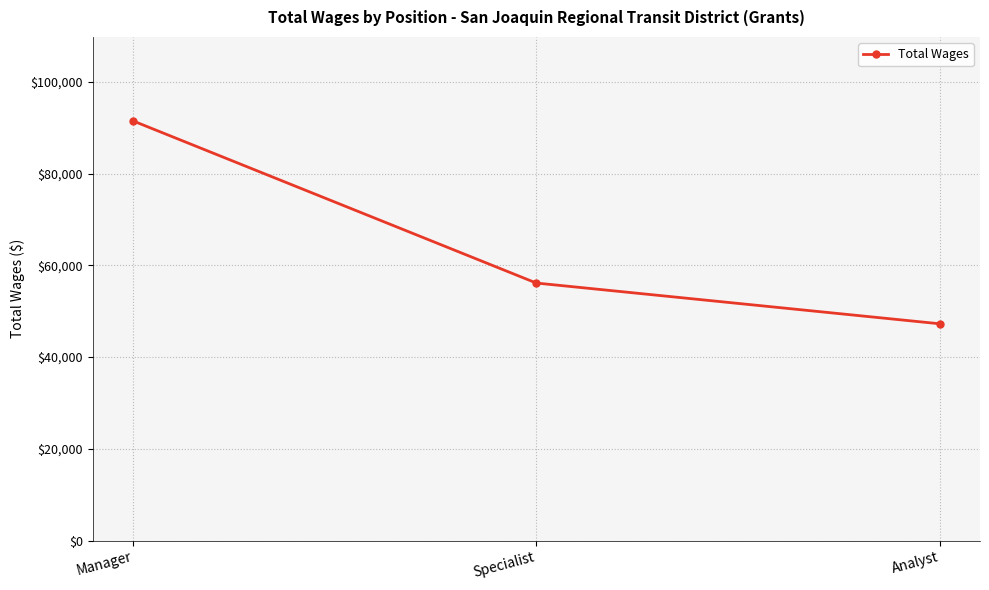

What is the greatest value displayed?

91483